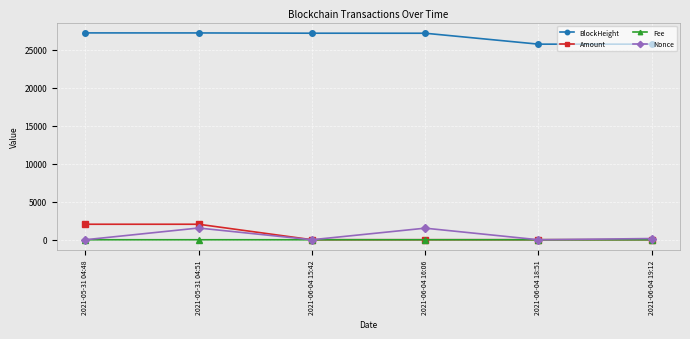

What is the total value across all series at 2021-06-04 15:42?

27186.0